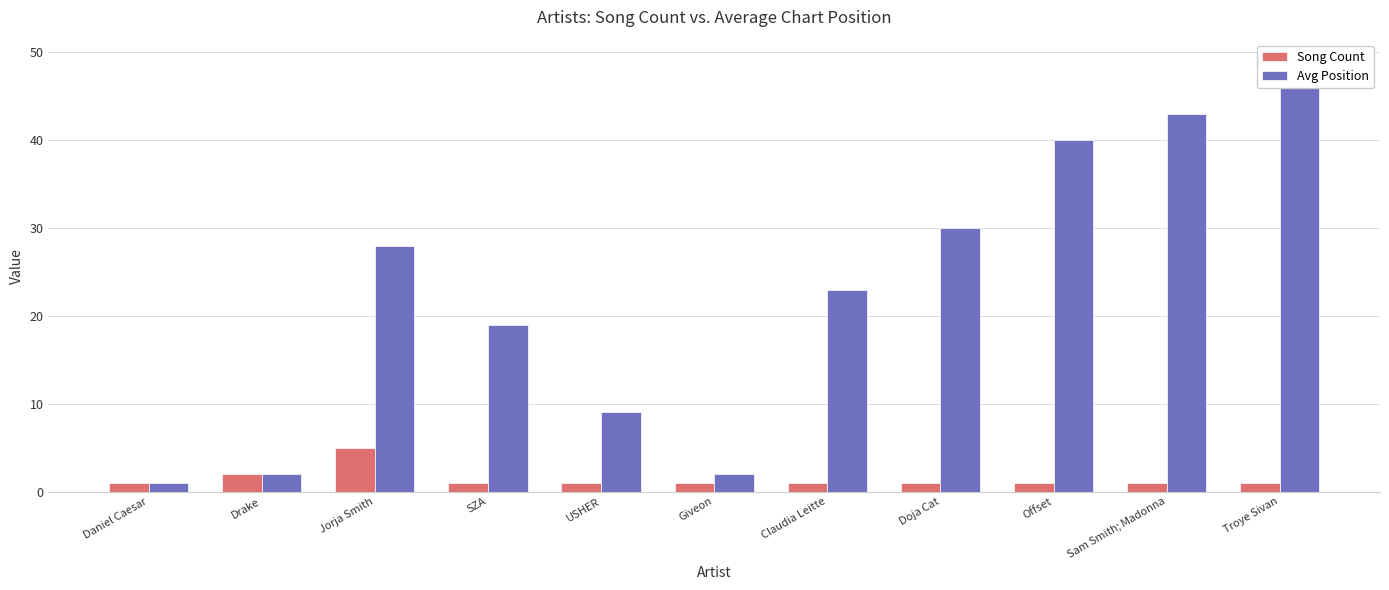

What is the total value across all series at Daniel Caesar?

2